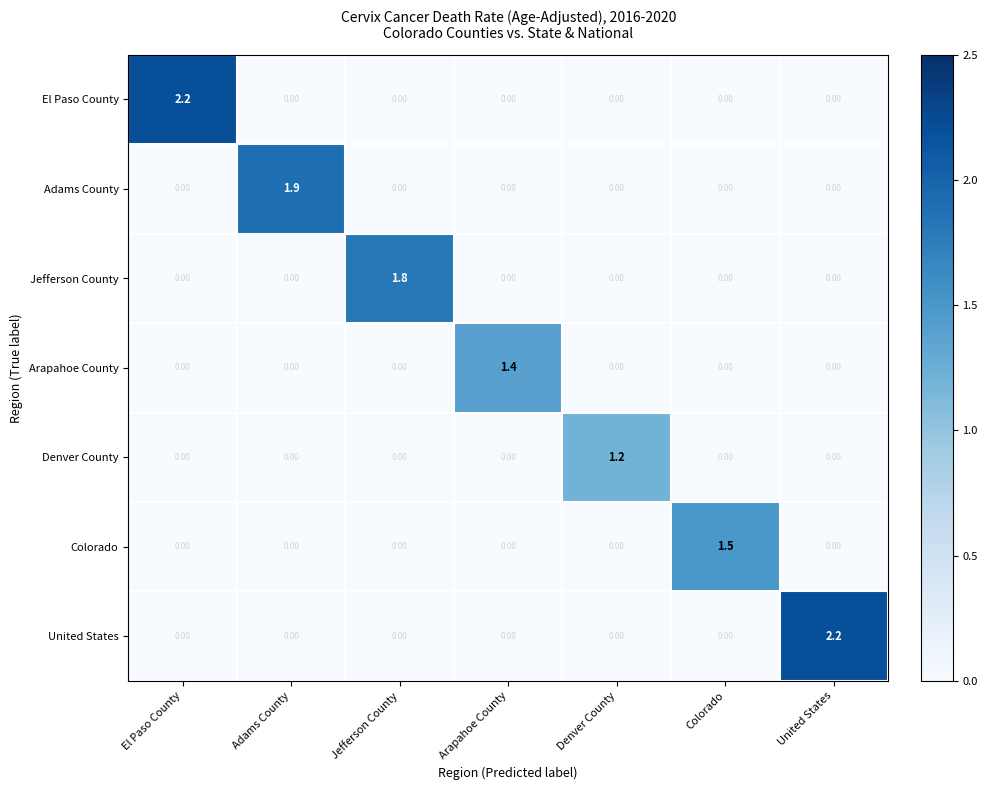

Between Adams County and Denver County, which series saw the biggest shift?

Adams County